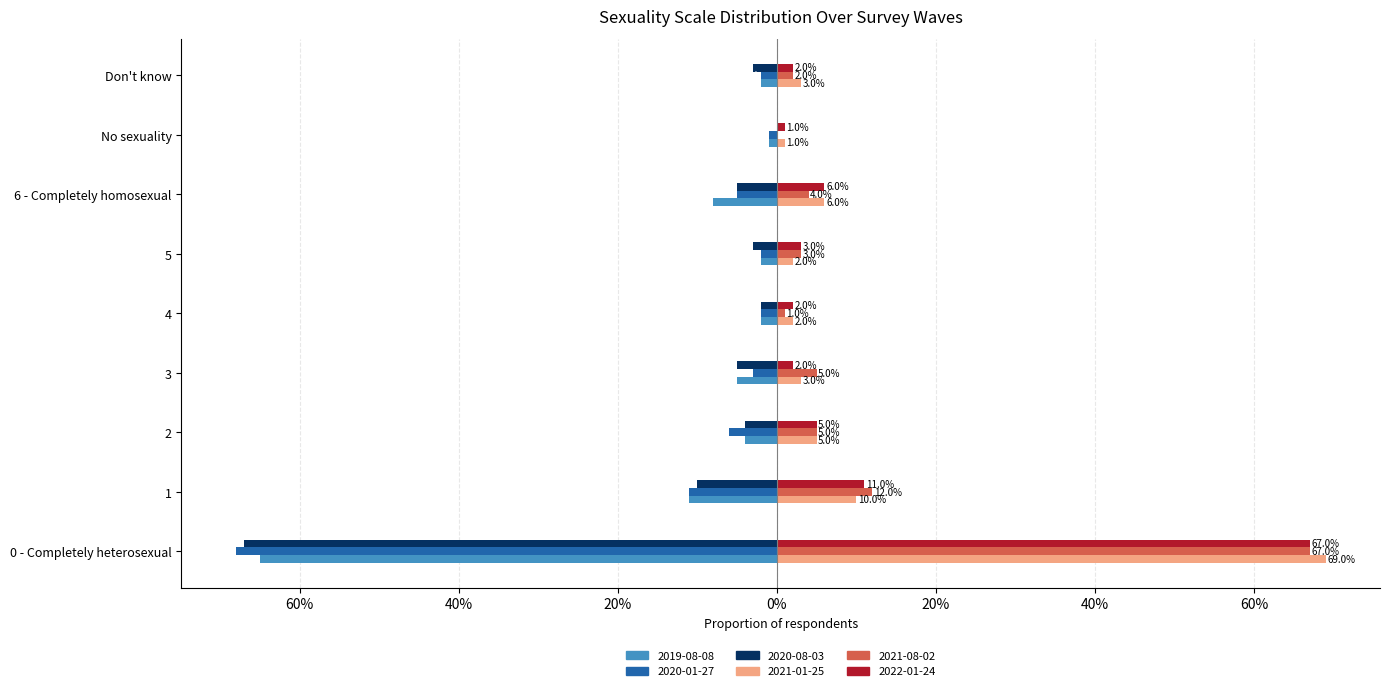

Reading left to right, transcribe all the data shown in this chart.

2019-08-08: 0 - Completely heterosexual=-0.7	1=-0.1	2=-0.0	3=-0.1	4=-0.0	5=-0.0	6 - Completely homosexual=-0.1	No sexuality=-0.0	Don't know=-0.0
2020-01-27: 0 - Completely heterosexual=-0.7	1=-0.1	2=-0.1	3=-0.0	4=-0.0	5=-0.0	6 - Completely homosexual=-0.1	No sexuality=-0.0	Don't know=-0.0
2020-08-03: 0 - Completely heterosexual=-0.7	1=-0.1	2=-0.0	3=-0.1	4=-0.0	5=-0.0	6 - Completely homosexual=-0.1	No sexuality=0.0	Don't know=-0.0
2021-01-25: 0 - Completely heterosexual=0.7	1=0.1	2=0.1	3=0.0	4=0.0	5=0.0	6 - Completely homosexual=0.1	No sexuality=0.0	Don't know=0.0
2021-08-02: 0 - Completely heterosexual=0.7	1=0.1	2=0.1	3=0.1	4=0.0	5=0.0	6 - Completely homosexual=0.0	No sexuality=0.0	Don't know=0.0
2022-01-24: 0 - Completely heterosexual=0.7	1=0.1	2=0.1	3=0.0	4=0.0	5=0.0	6 - Completely homosexual=0.1	No sexuality=0.0	Don't know=0.0